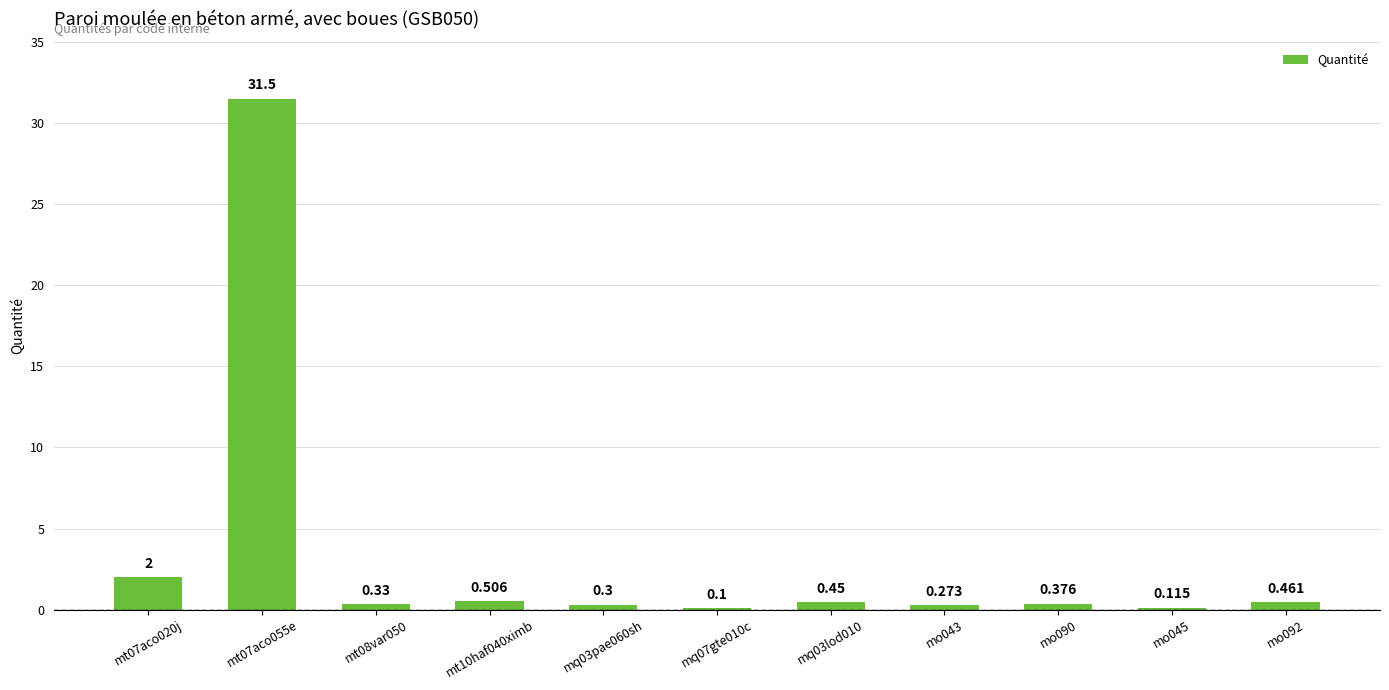

What is the change in value from mq03pae060sh to mo090?

+0.1